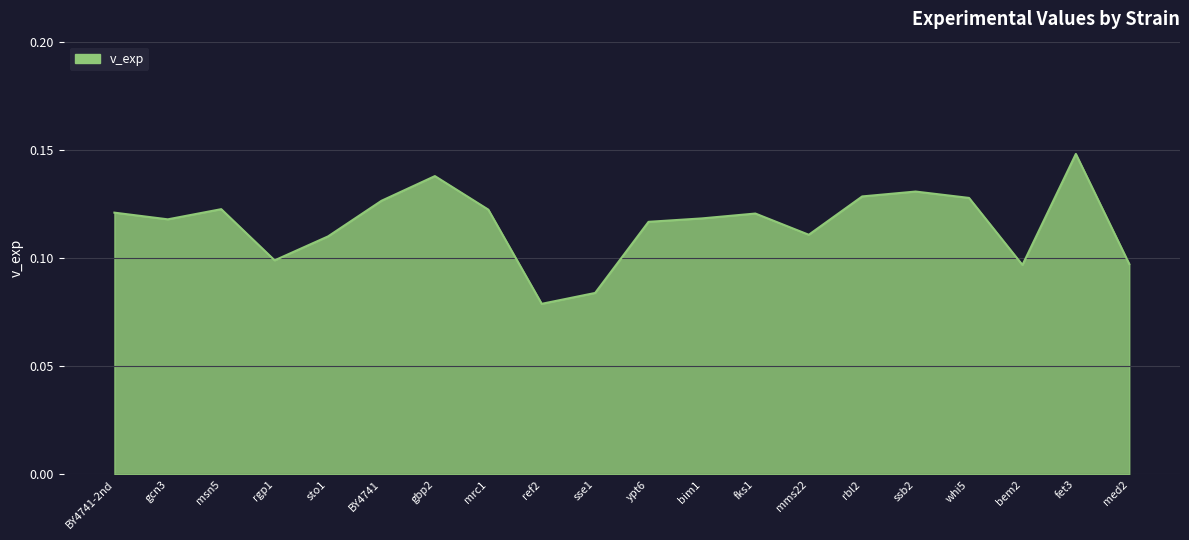

At which label is the value closest to 0?

ref2